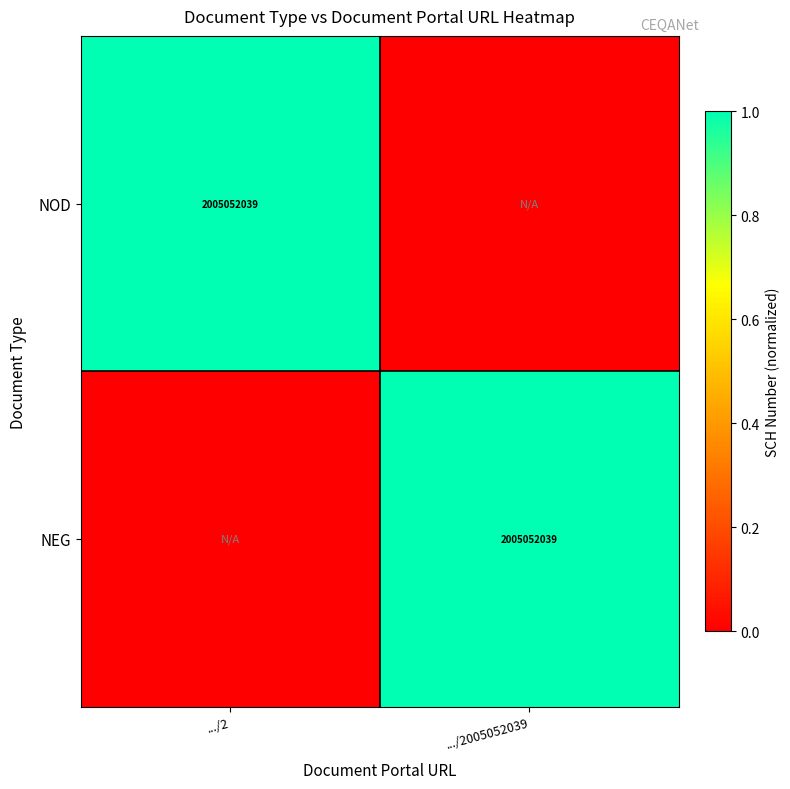

Is it true that NEG equals 2654073394 at .../2005052039?

False